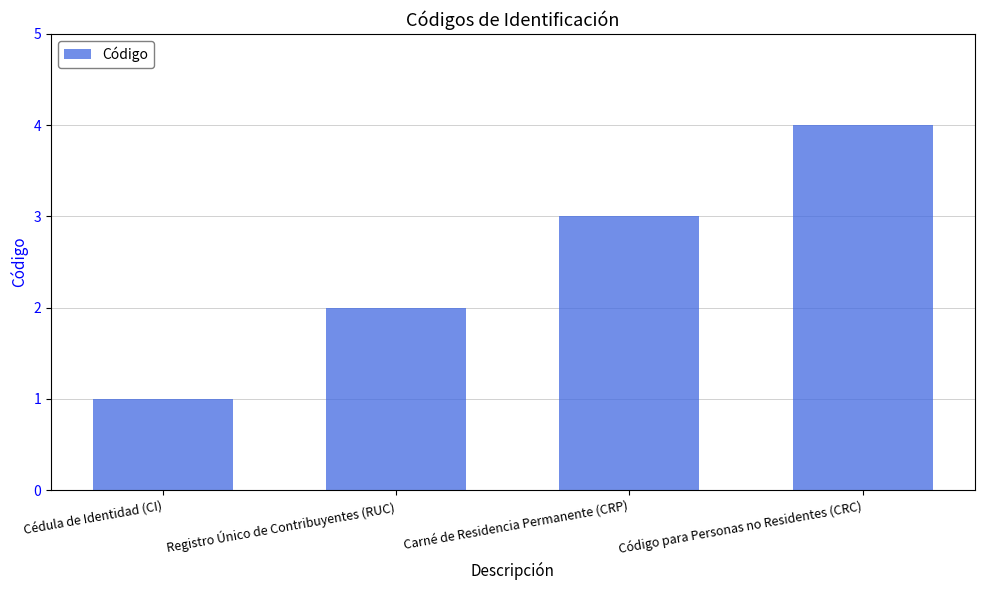

What is the greatest value displayed?

4